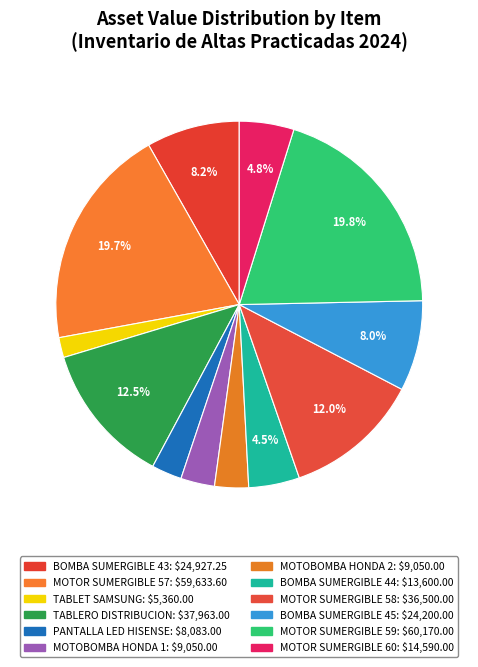

How many slices are in this pie chart?

12